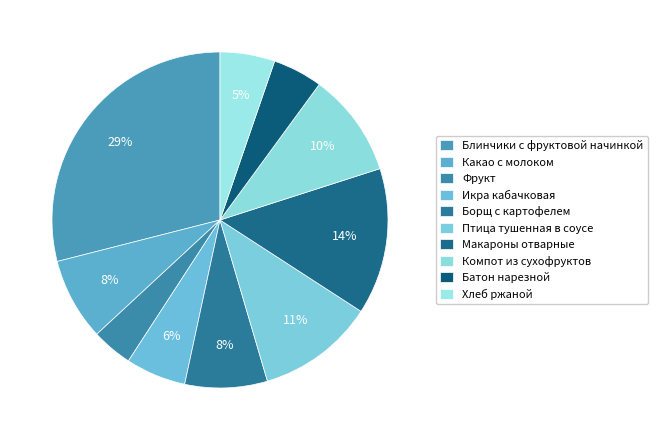

How many segments does this pie chart have?

10